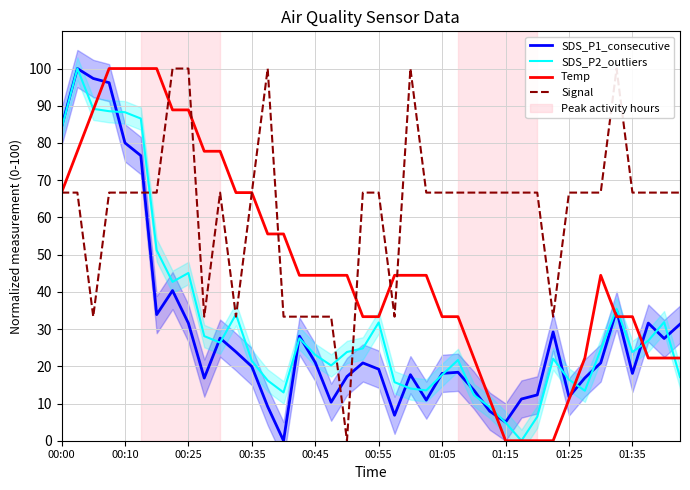

What is the difference between the second highest and second lowest values in the Temp series?

100.0